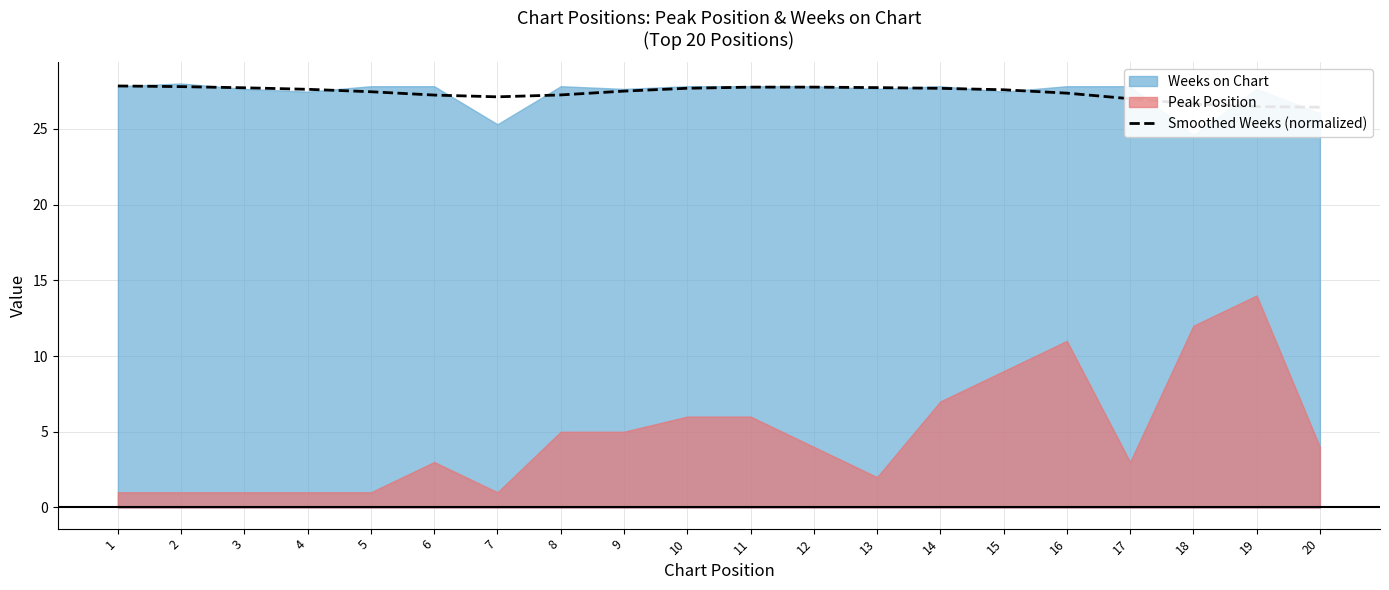

Where is the first local maximum?

12